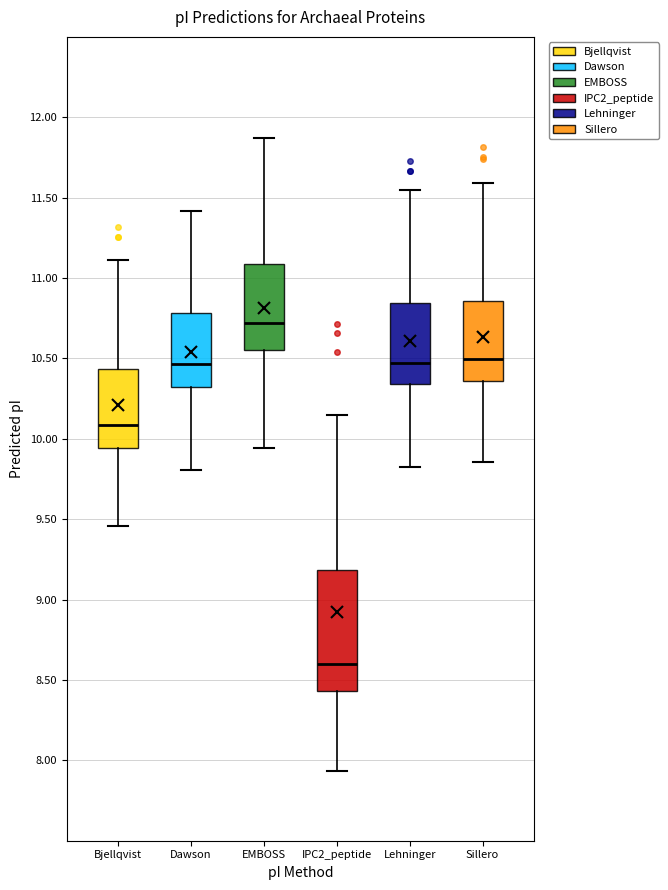

Where does the median line of the box for EMBOSS sit on the y-axis? The values are not printed on the chart, so give them approximately, as read against the axis.

10.70